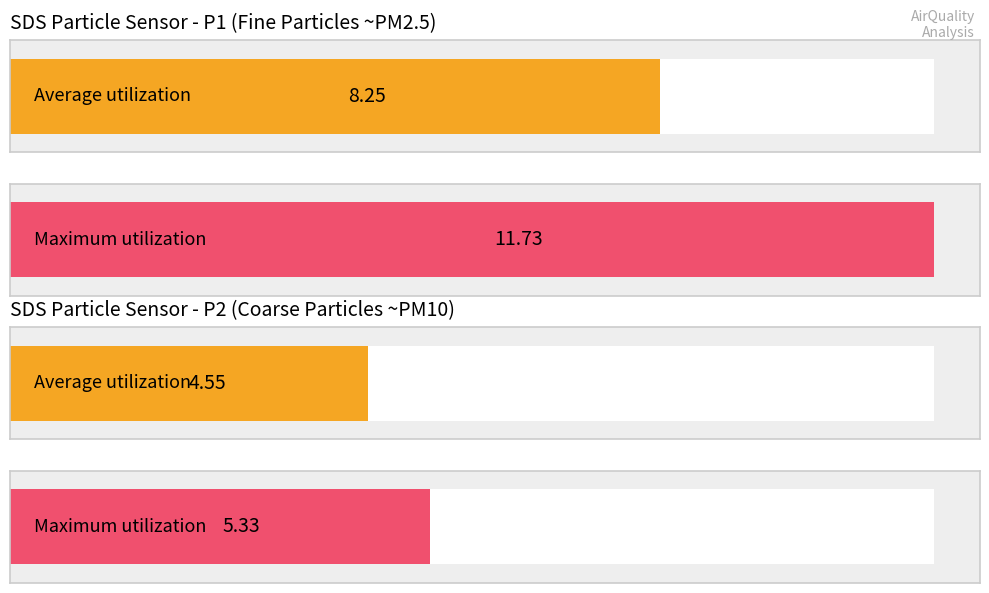

What is the maximum value shown in the chart?

11.7